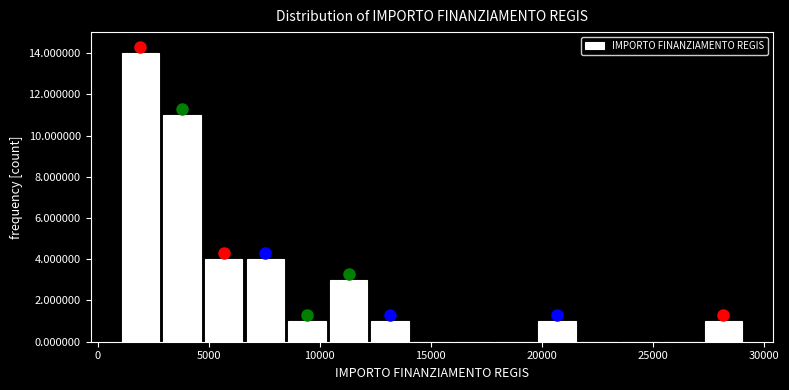

Around what value on the x-axis is the tallest bar? Give the approximate position of its centre, as read against the axis.

2000